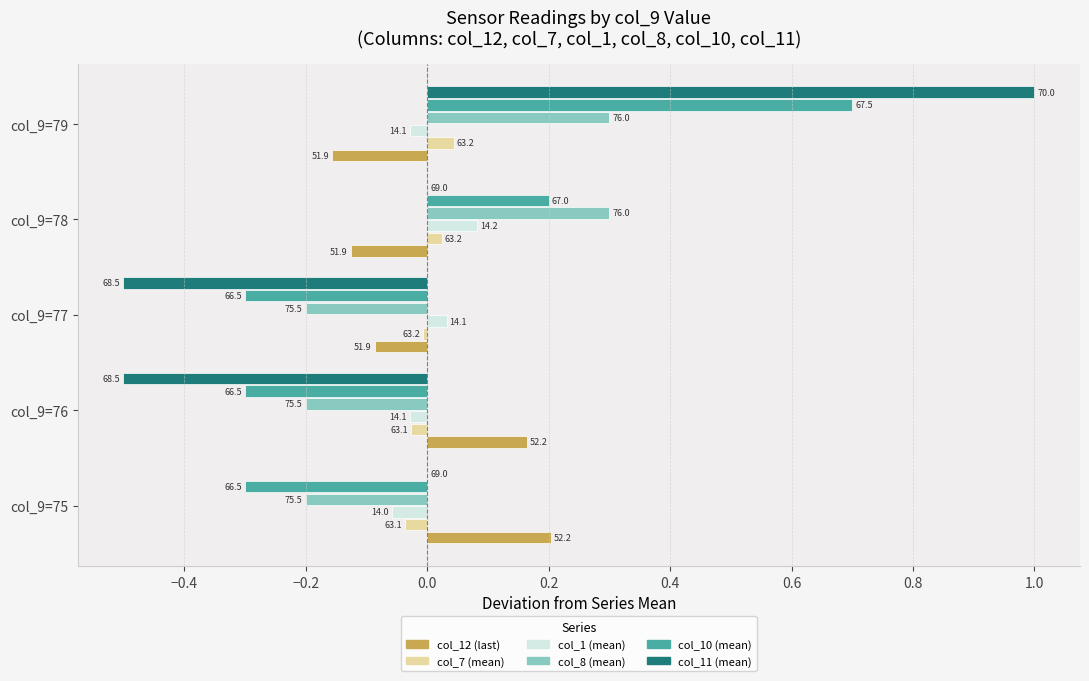

What are all the series names shown in the legend?

col_12 (last), col_7 (mean), col_1 (mean), col_8 (mean), col_10 (mean), col_11 (mean)